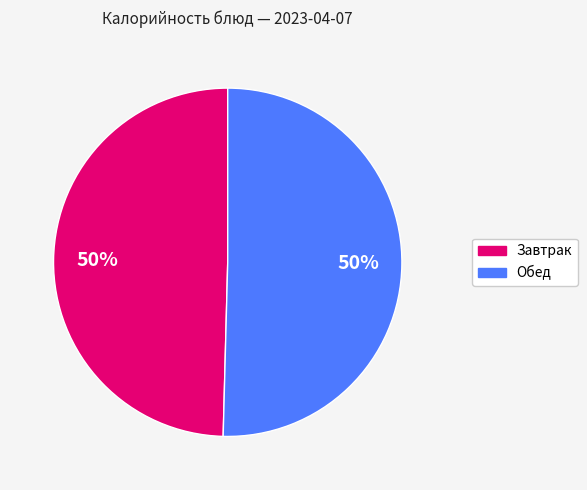

Count the number of slices in the pie.

2